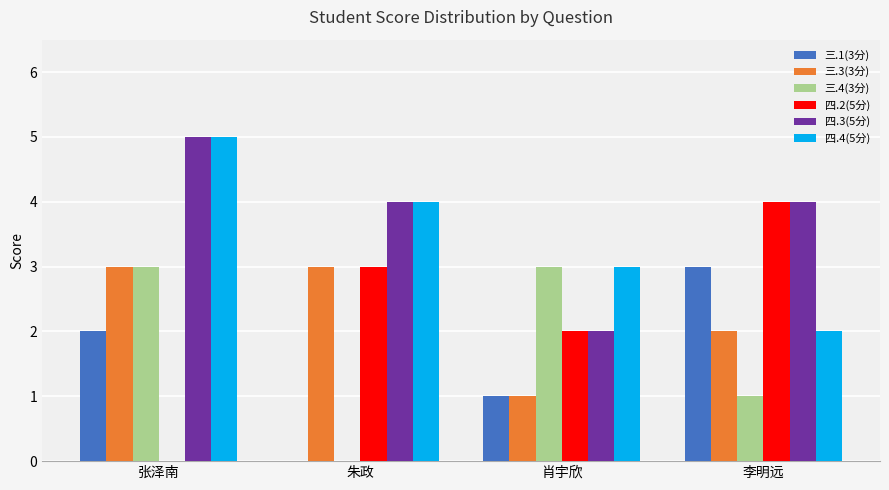

The 三.4(3分) series shows 5 at 张泽南. True or false?

False